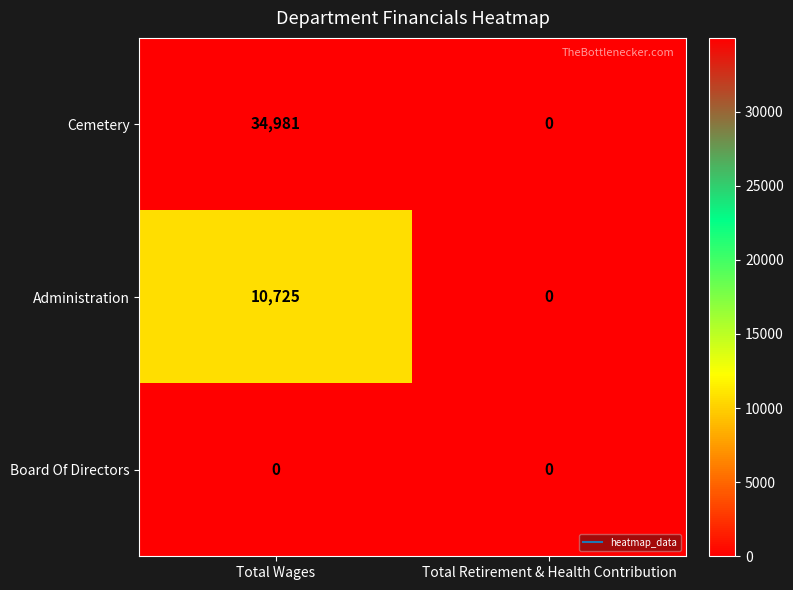

At which label is Cemetery closest to 17490?

Total Retirement & Health Contribution